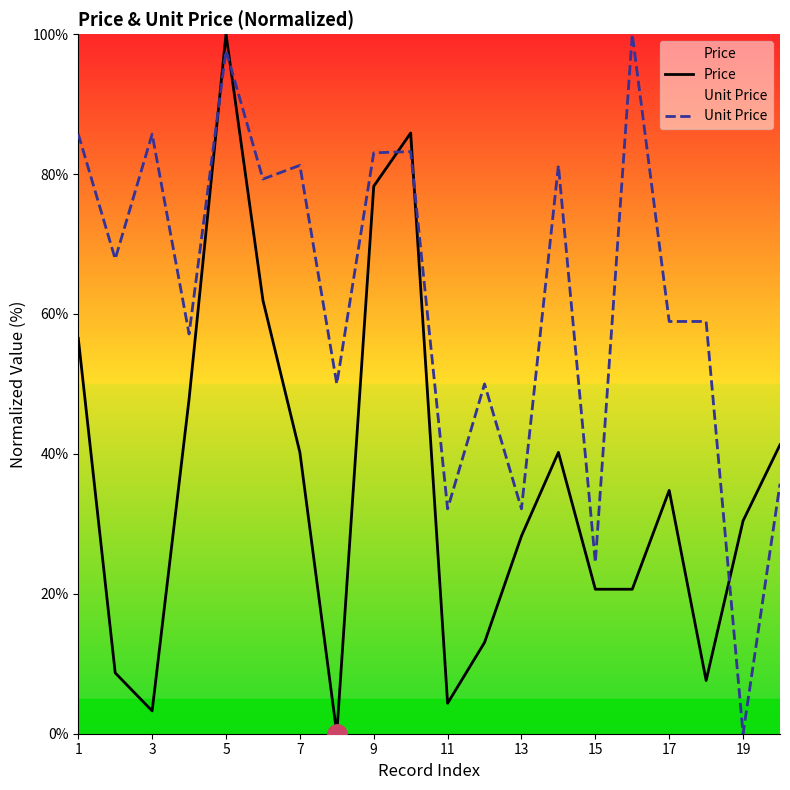

In Price, how many points are lower than both neighbors (excluding endpoints)?

4